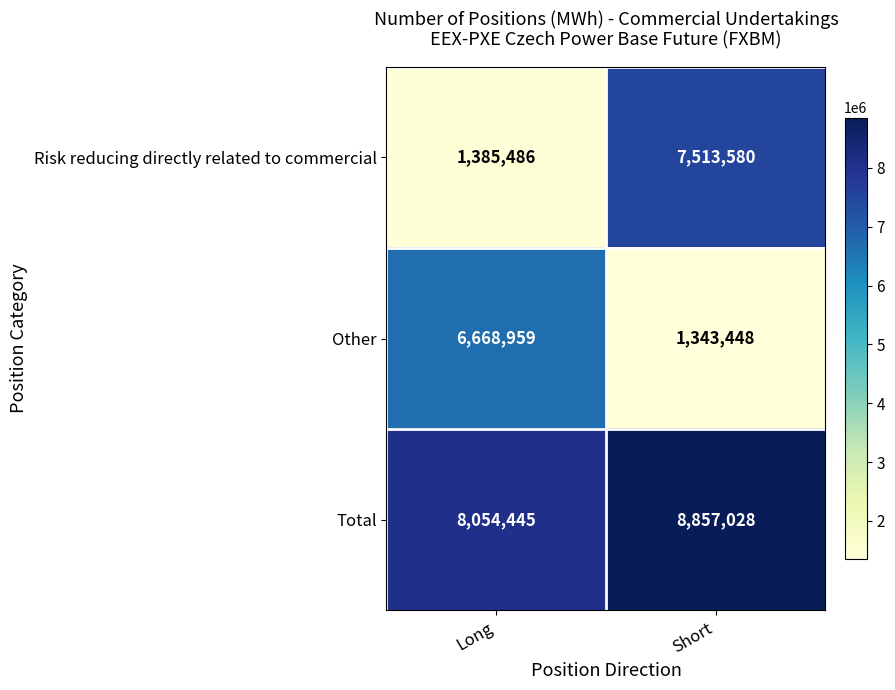

What is the average value of the Other series?

4006204